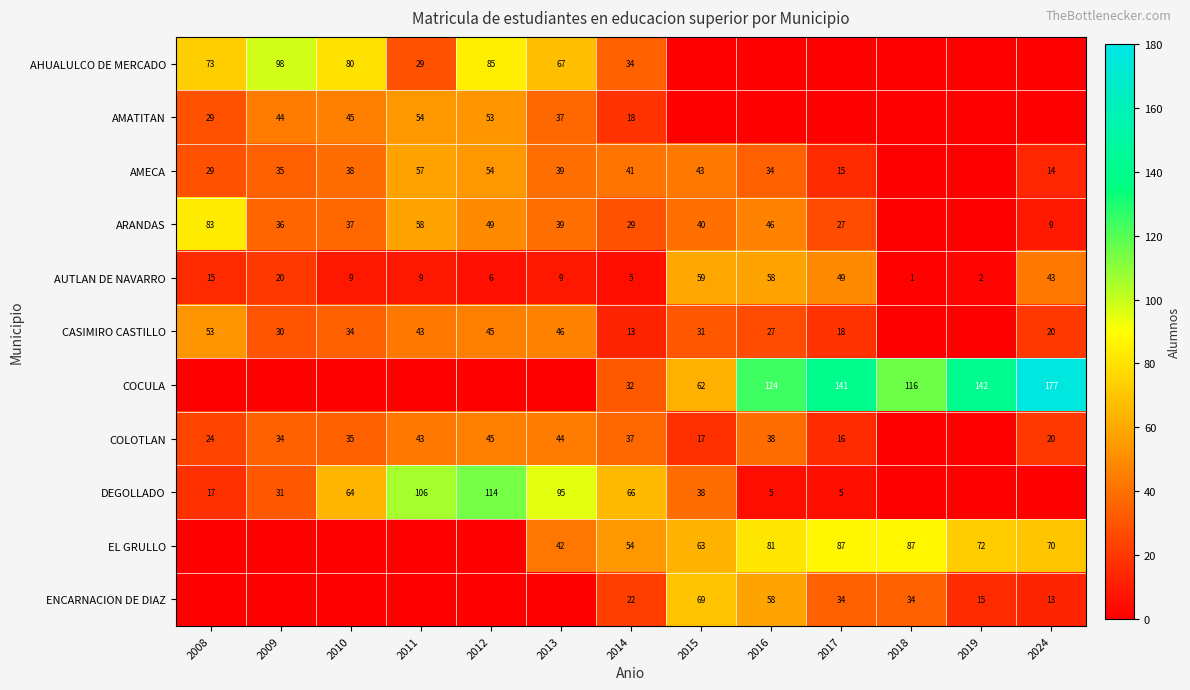

What is the difference between the AHUALULCO DE MERCADO values at 2014 and 2011?

5